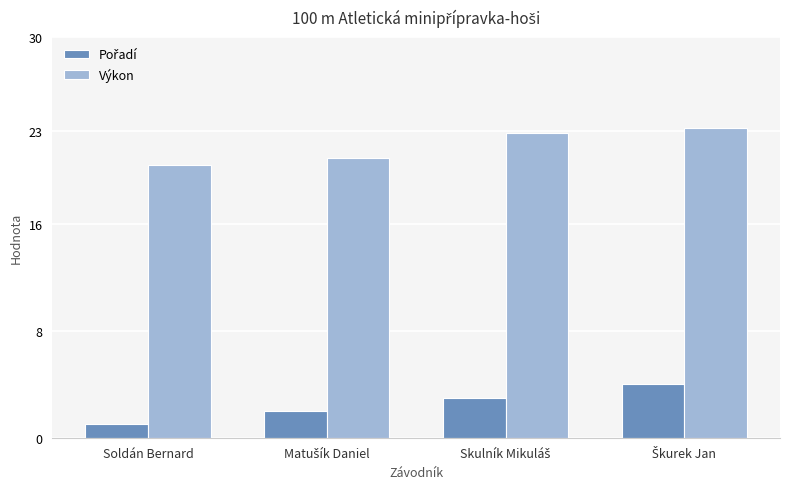

At how many categories does at least one series exceed 17?

4